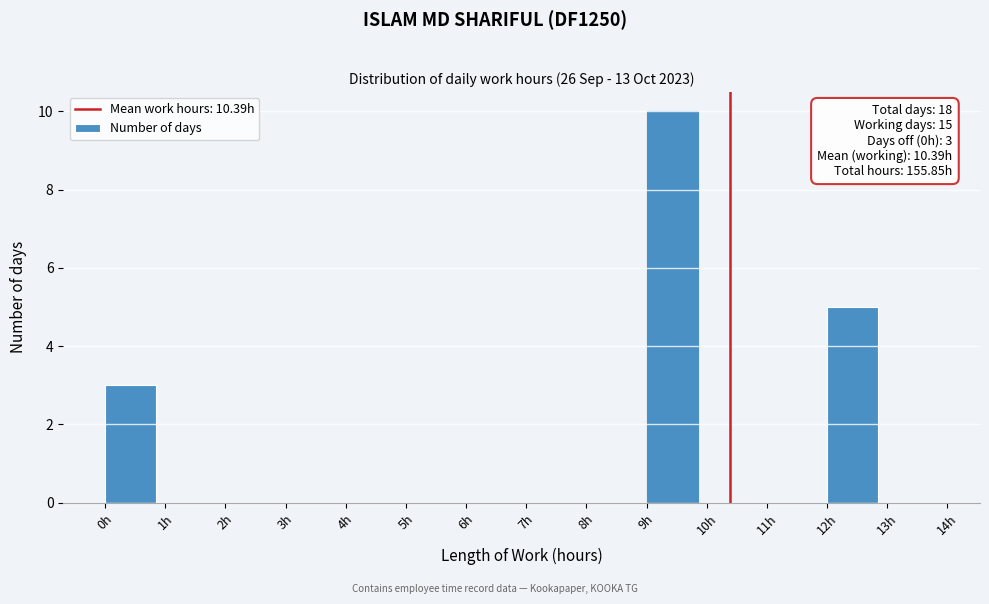

Which range on the x-axis has the tallest bar?

9 to 10